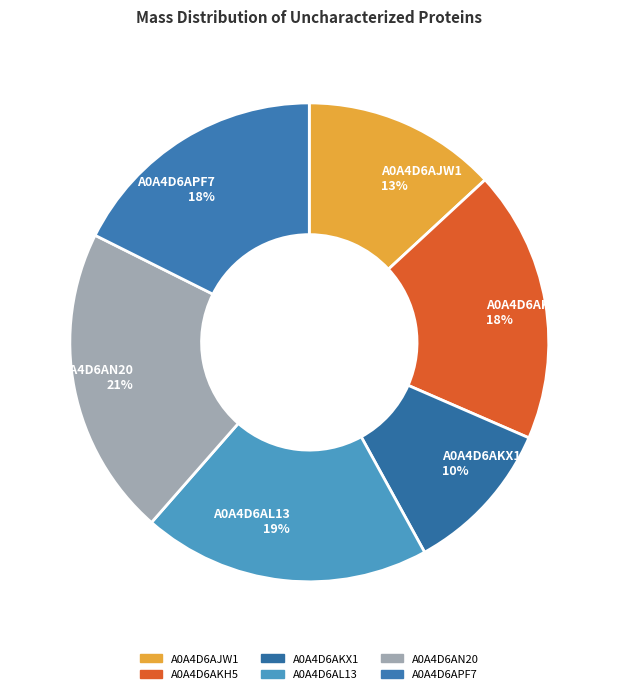

Is the sum of A0A4D6APF7 and A0A4D6AKX1 greater than half?

No